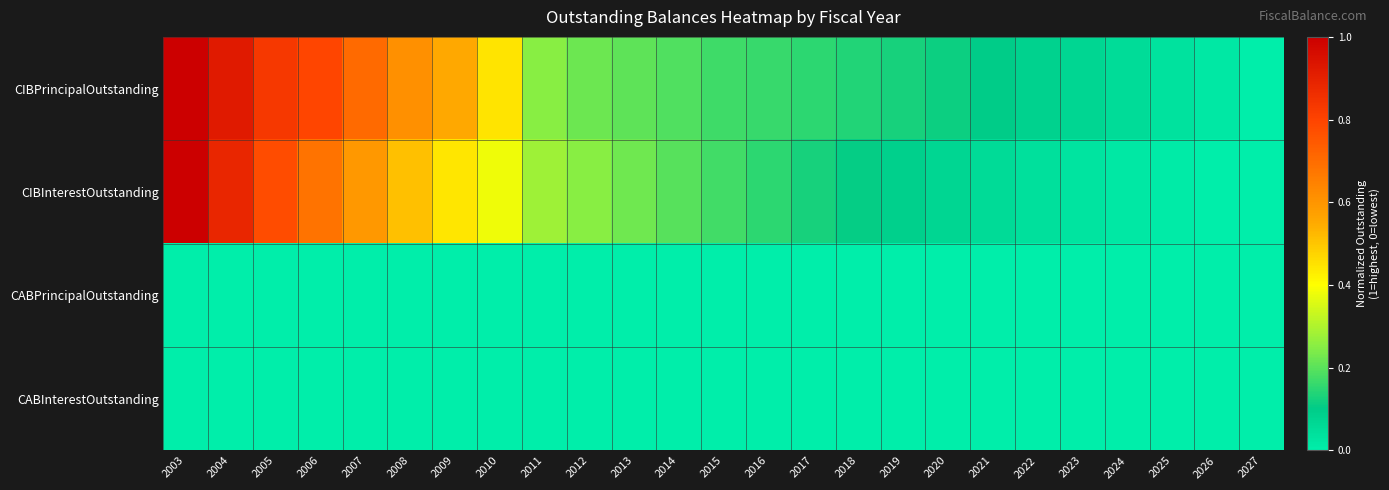

What is the total value across all series at 2010?

0.8